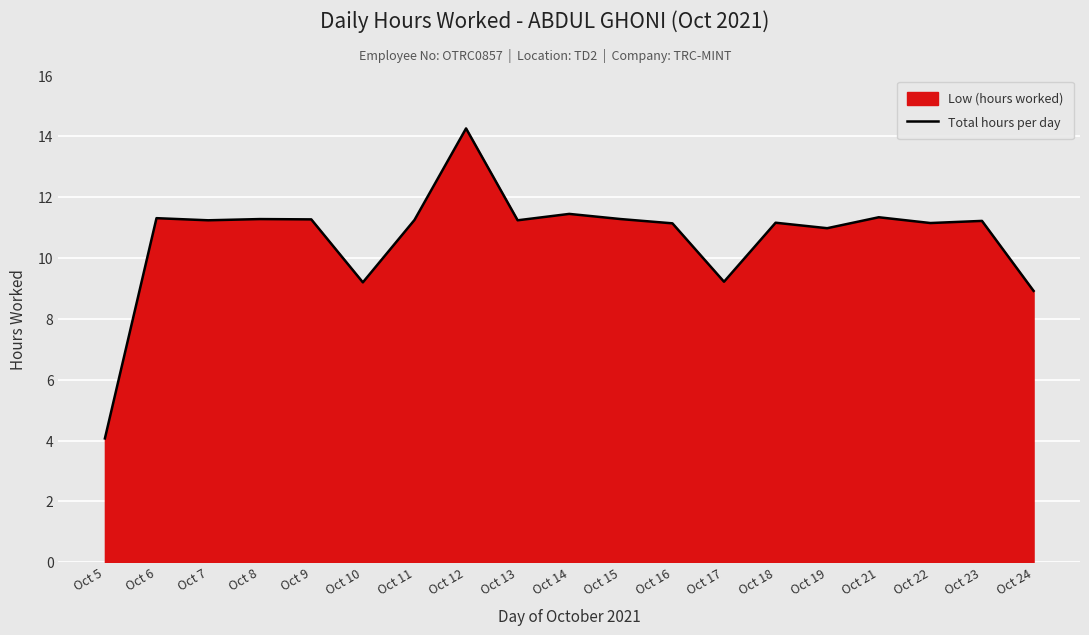

How many data points does each series have?

19